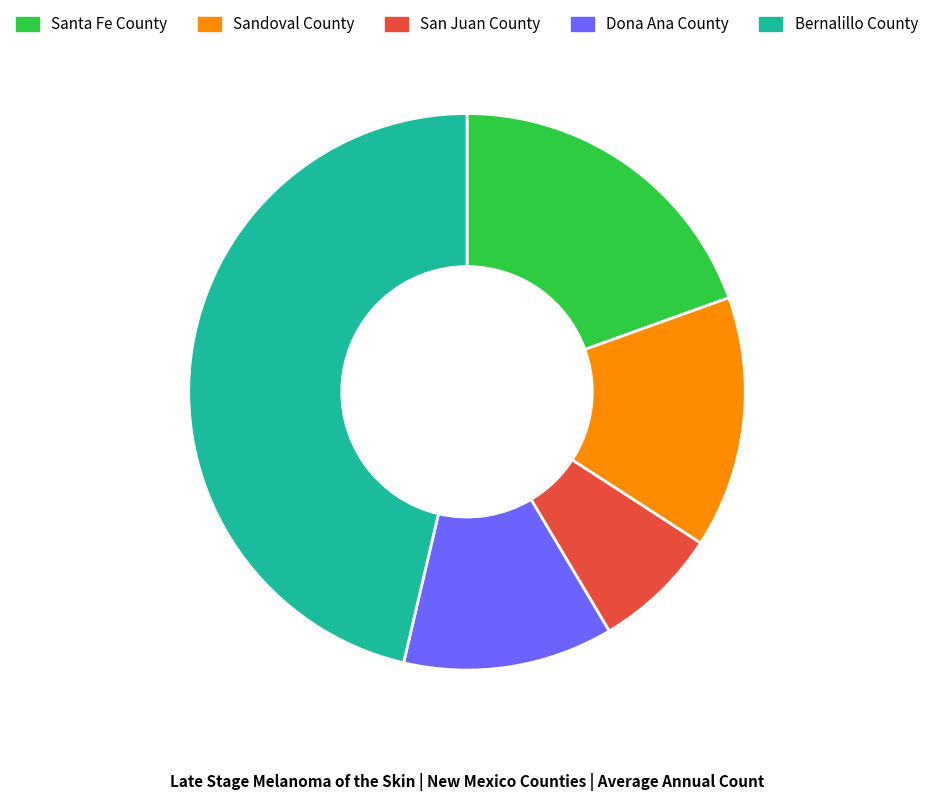

How many segments does this pie chart have?

5